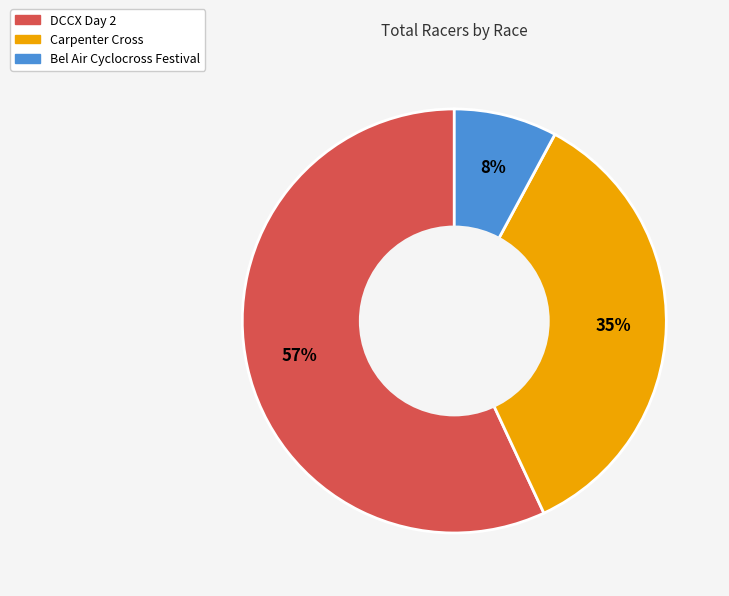

To the nearest percent, what percentage of the pie is Carpenter Cross?

35%